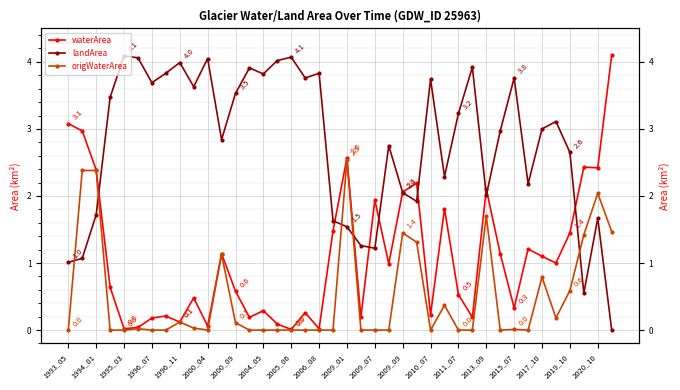

At how many categories does at least one series exceed 0?

40